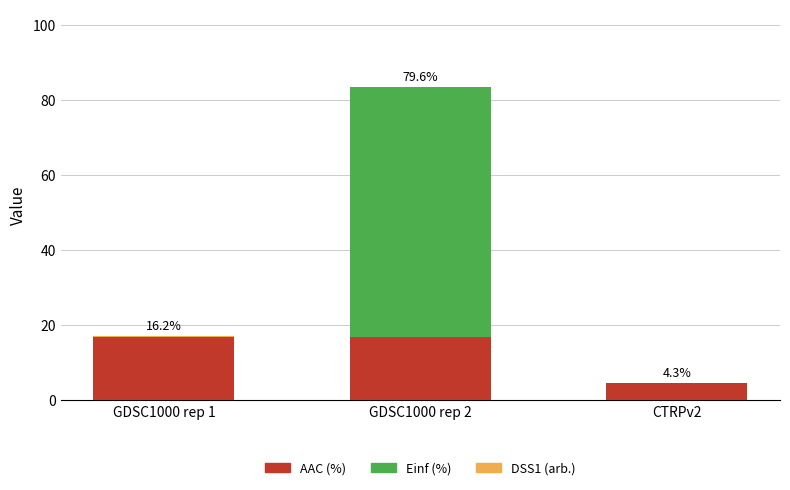

What is the maximum value for AAC (%)?

16.8